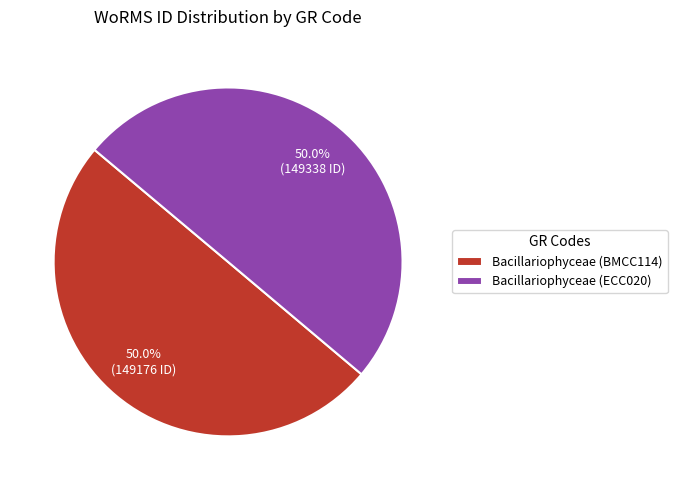

What is the ratio of the value at Bacillariophyceae (BMCC114) to the value at Bacillariophyceae (ECC020)?

1.0